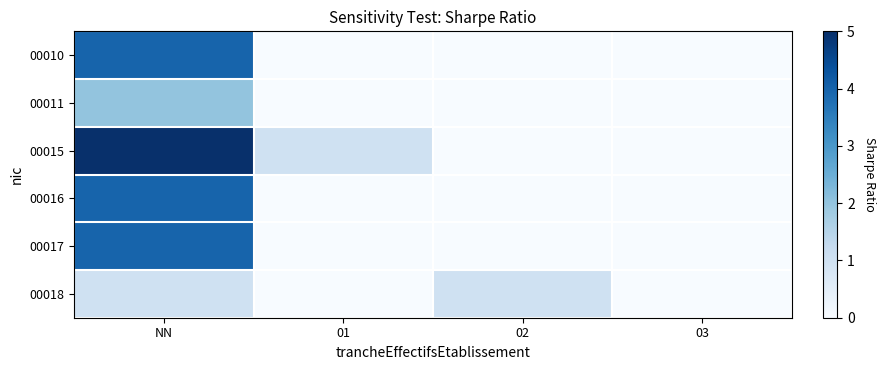

At how many categories does at least one series exceed 0?

3